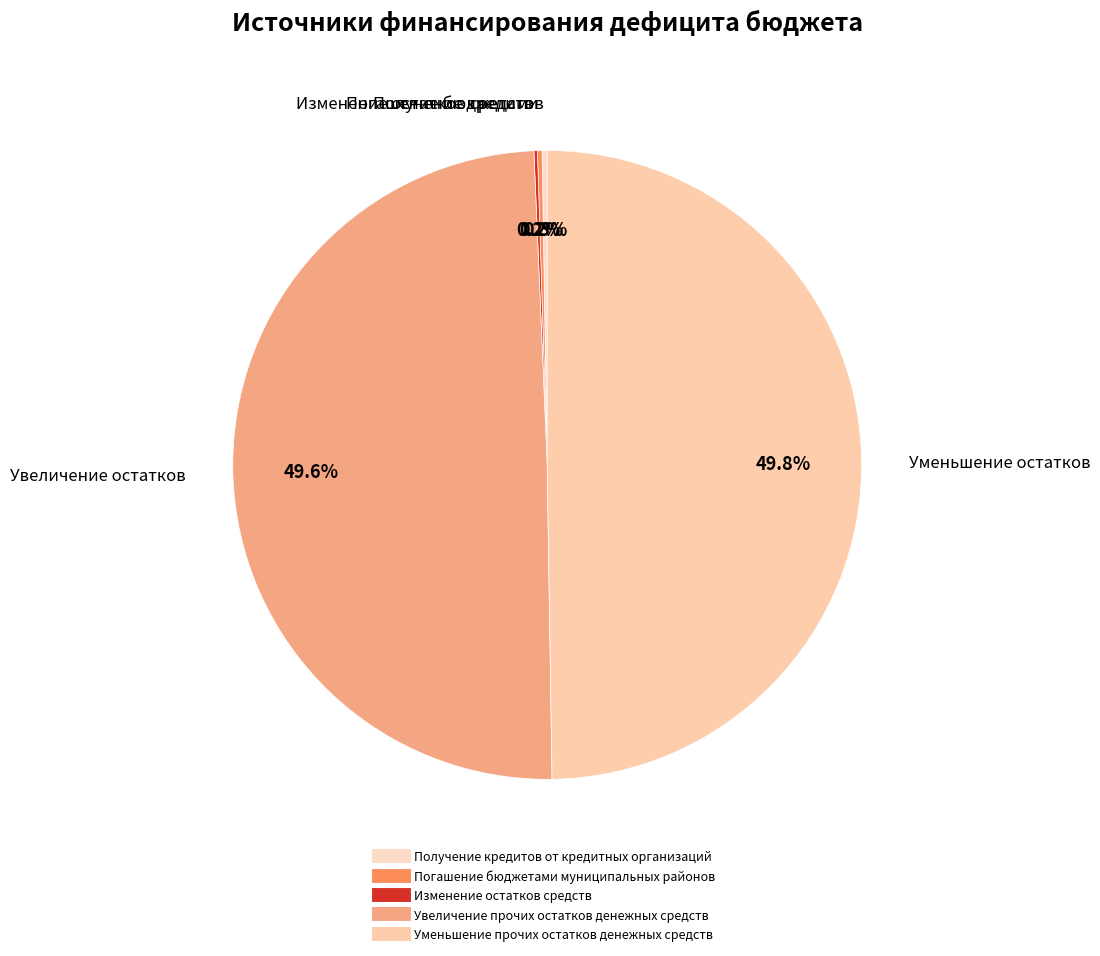

What percentage is the Увеличение прочих остатков денежных средств slice, to the nearest percent?

50%